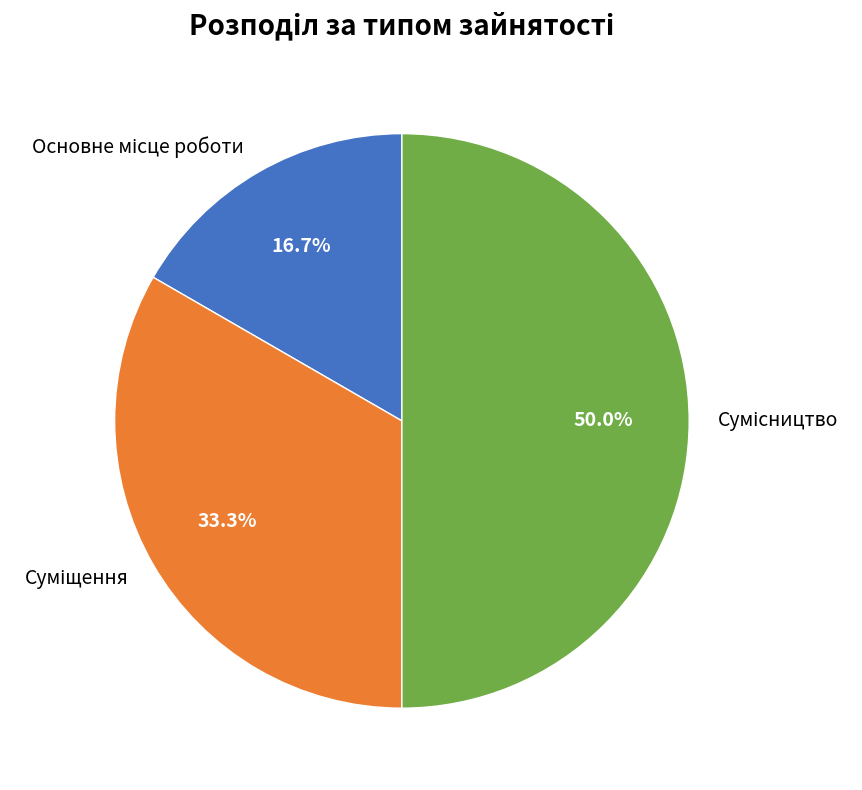

To the nearest percent, what is the average slice percentage?

33%